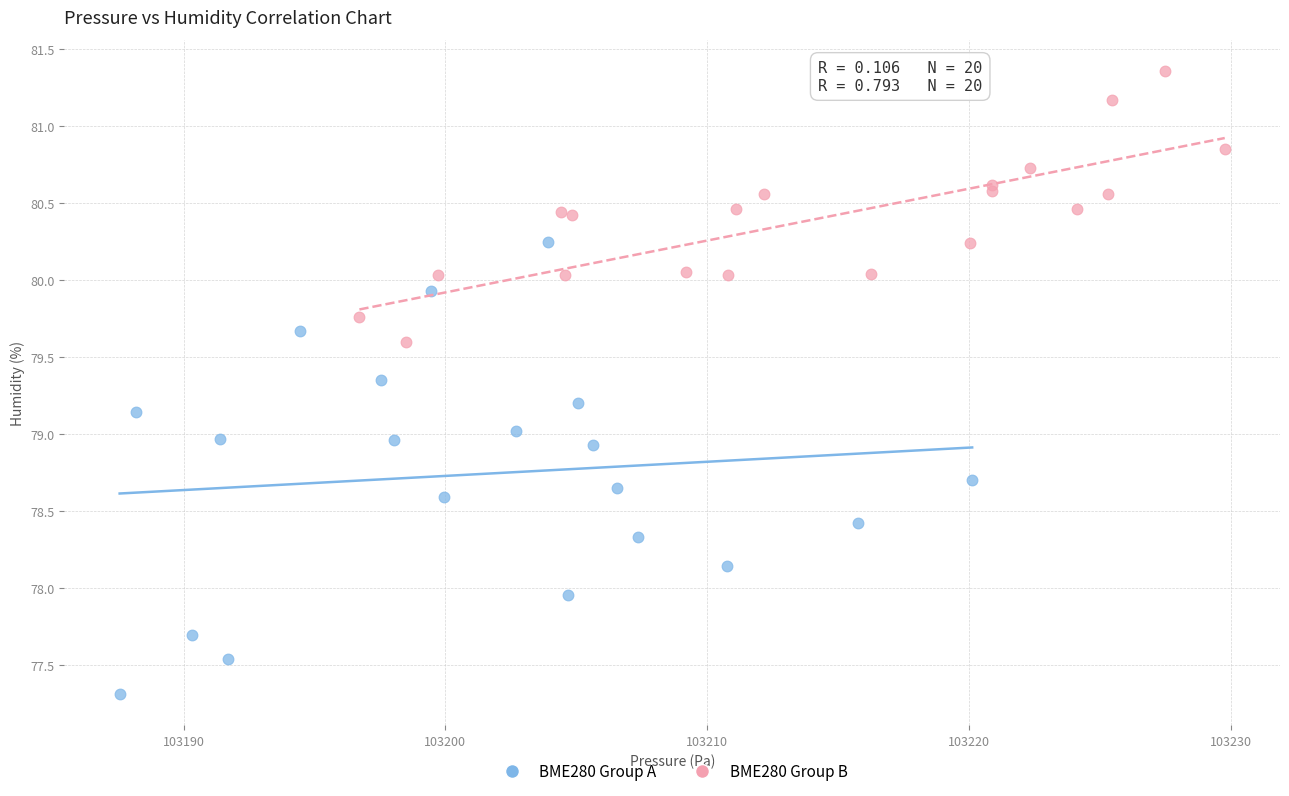

Which series contains the highest Y value?

BME280 Group B